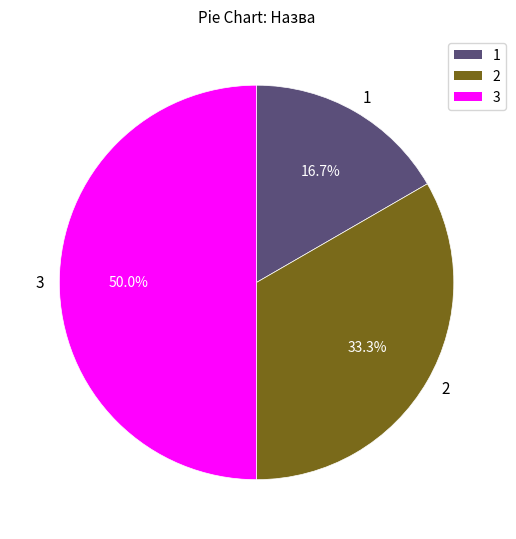

How many segments does this pie chart have?

3